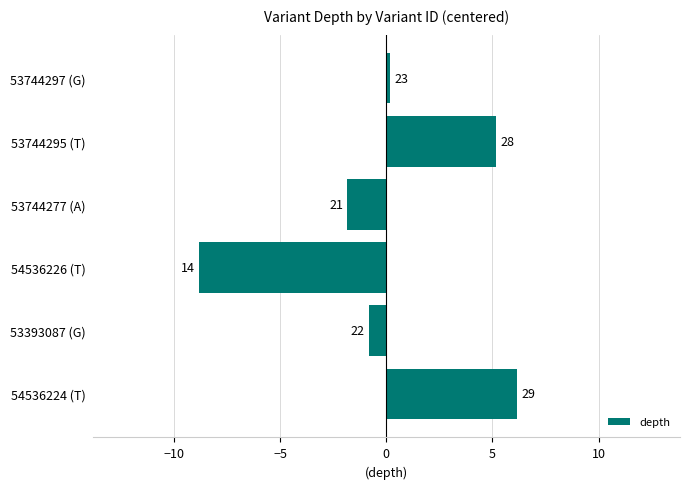

Are the bars grouped side by side (vs. stacked)?

No